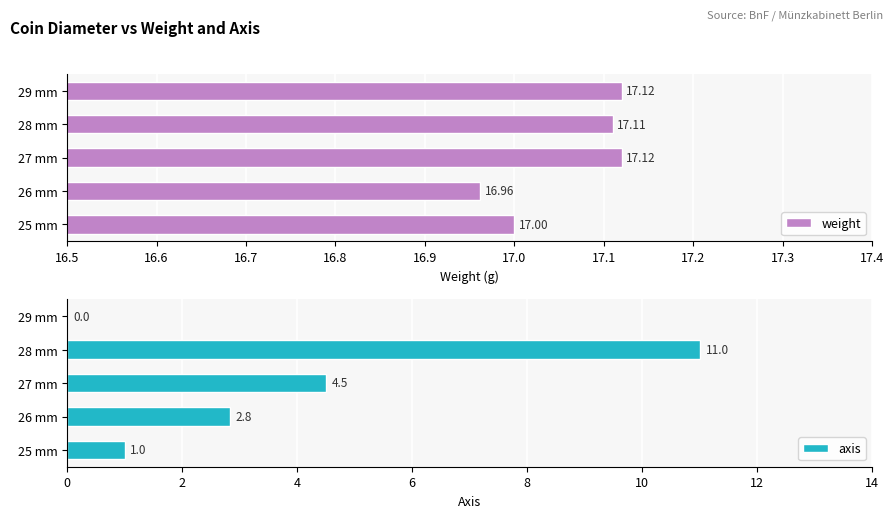

How many data points in weight are less than 17?

1